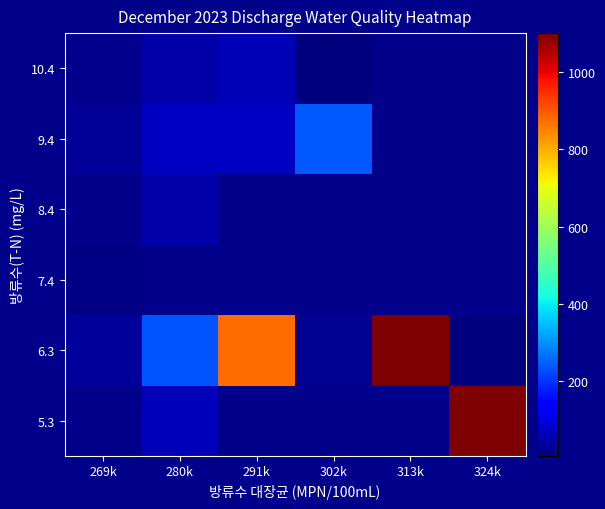

Is the value of 8.4 at 291k greater than the value of 6.3 at 291k?

No